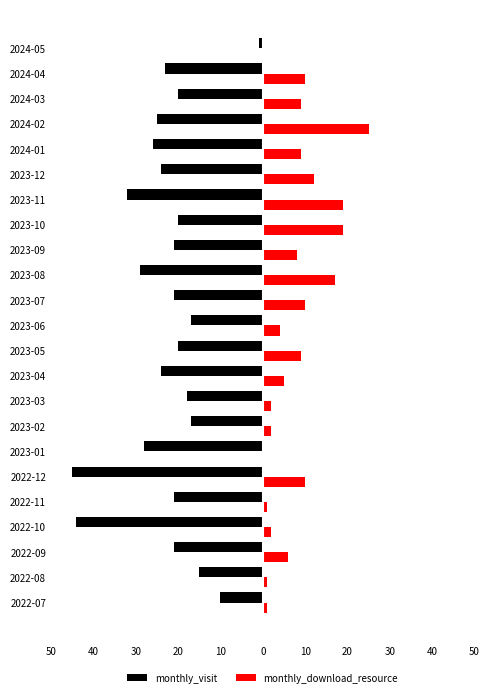

At how many categories does at least one series exceed 1?

18